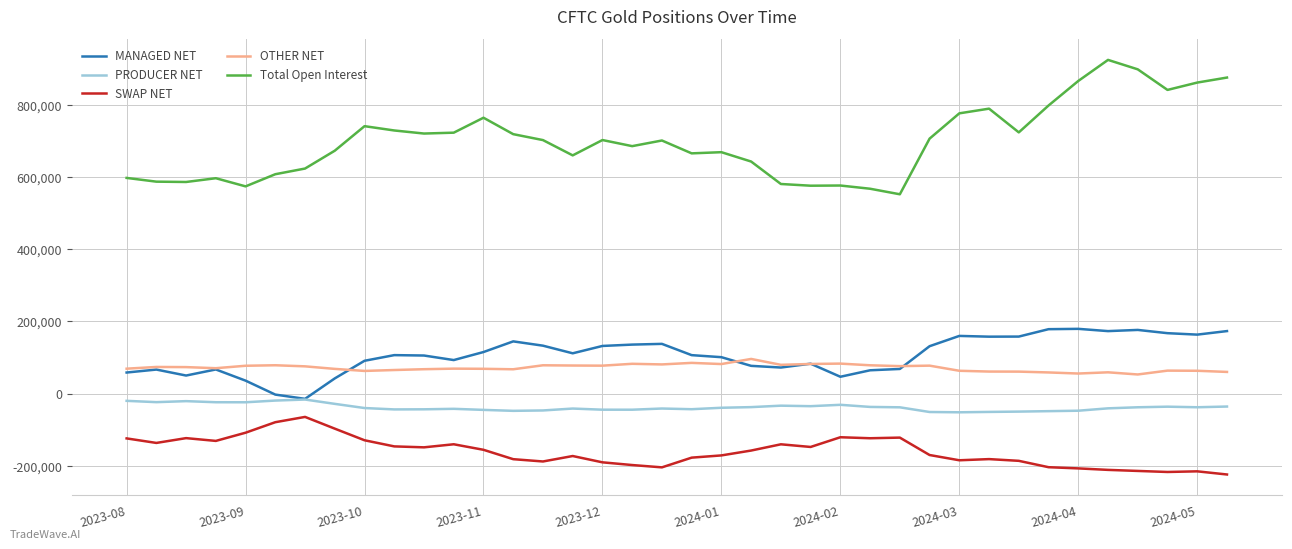

True or false: SWAP NET and MANAGED NET intersect in this chart.

False